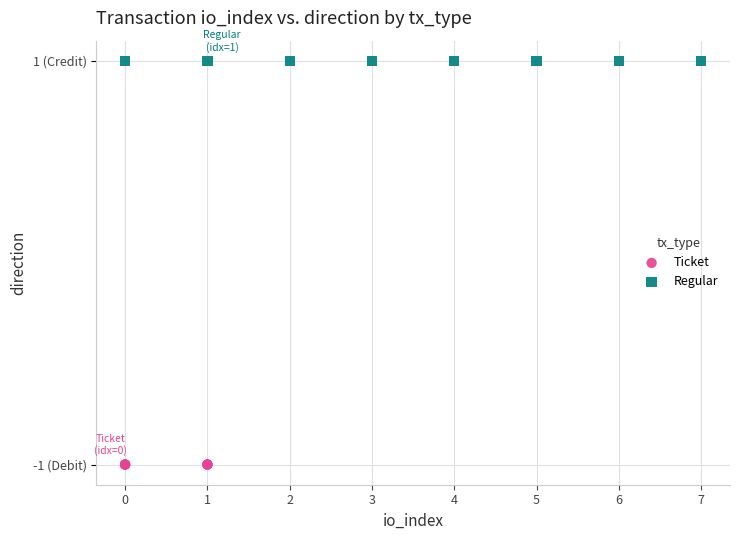

Which series contains the highest Y value?

Regular